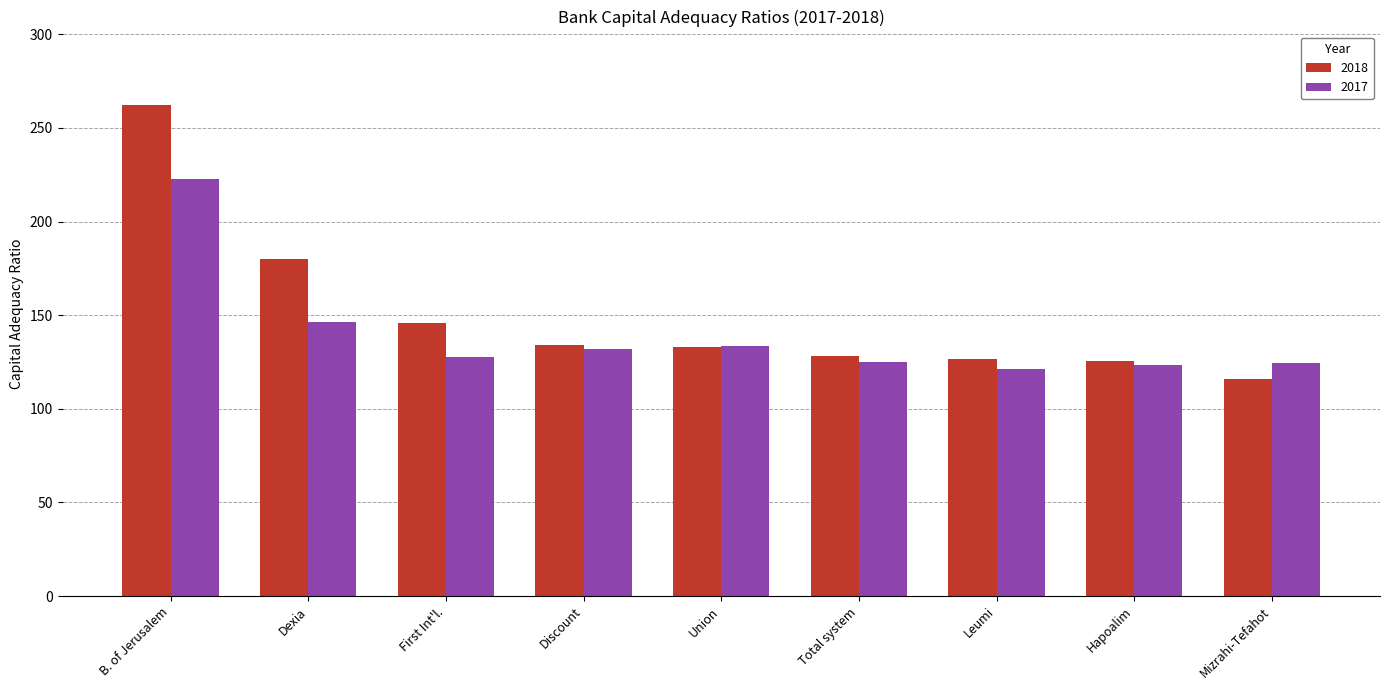

True or false: 2018 has a value of 227.3 at Union.

False